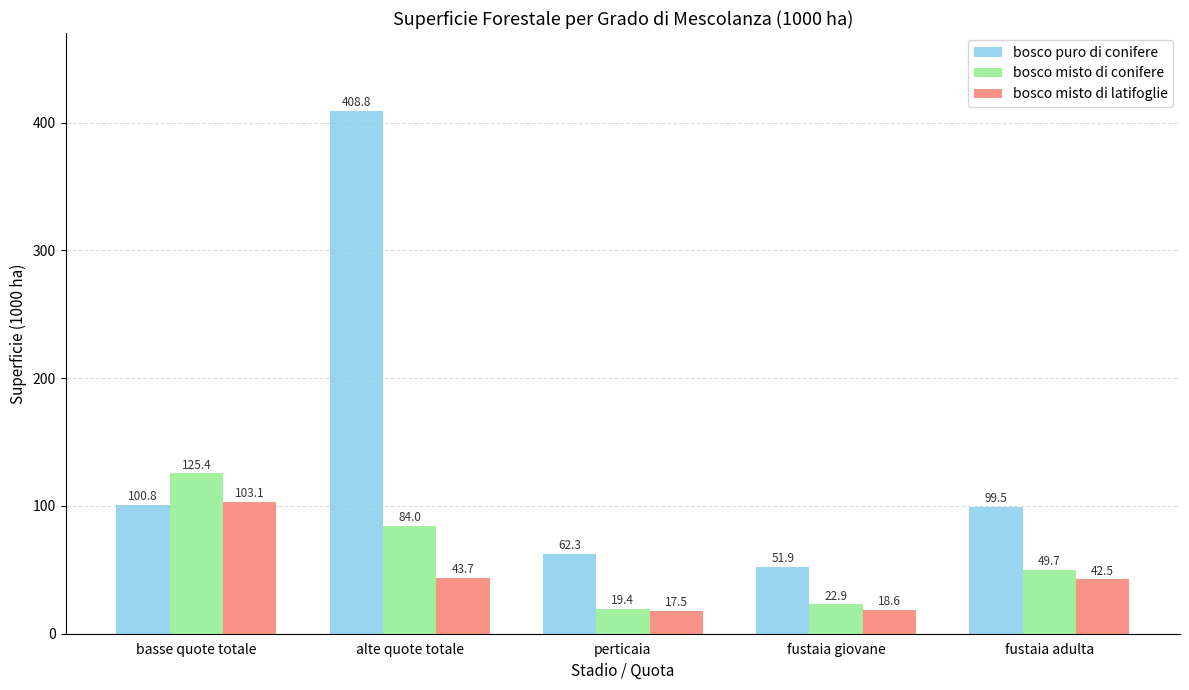

What are all the series names shown in the legend?

bosco puro di conifere, bosco misto di conifere, bosco misto di latifoglie